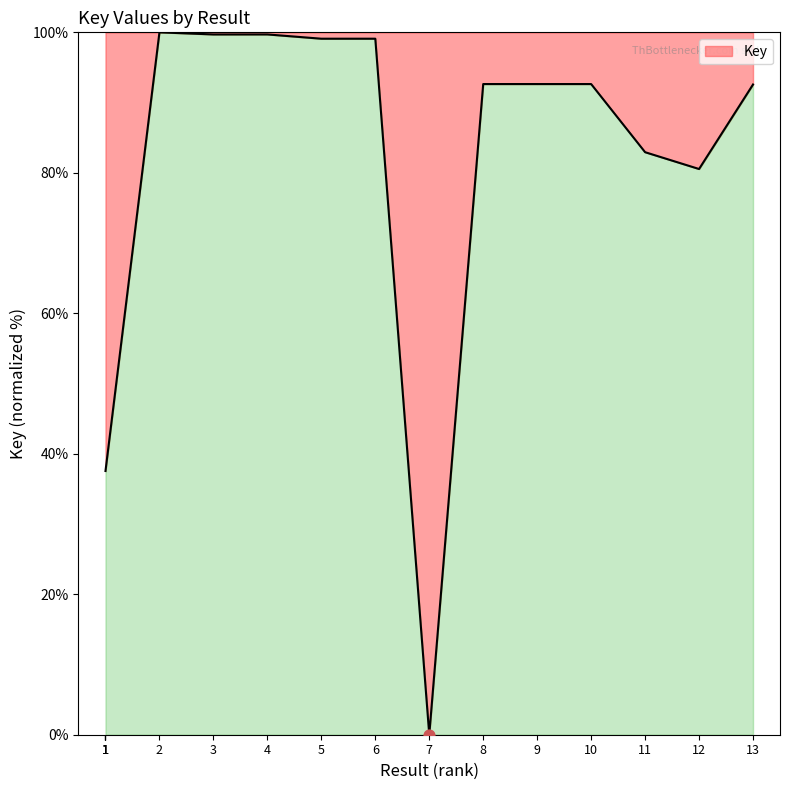

Which has a higher value, 11 or 13?

13